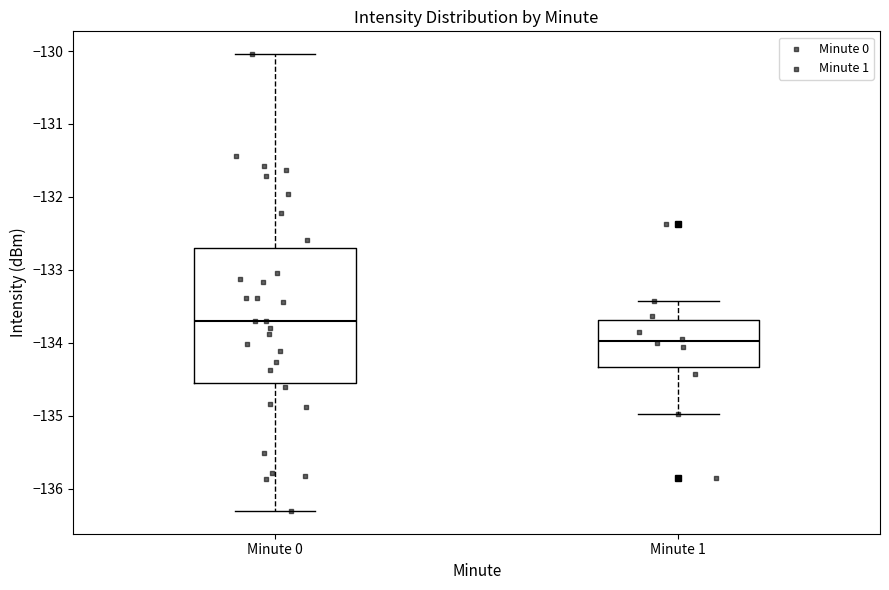

Which box has the highest median line?

Minute 0